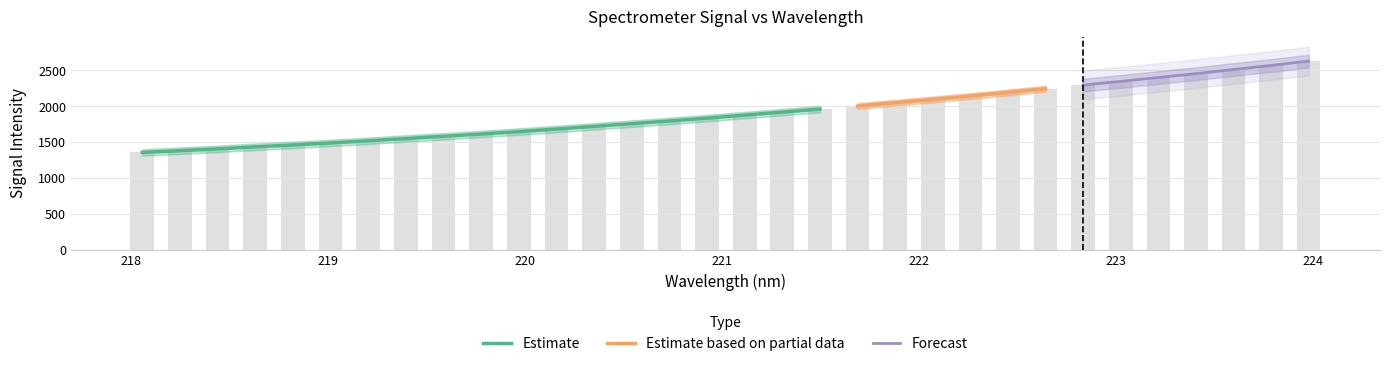

The value at 219 is 2496.6. True or false?

False